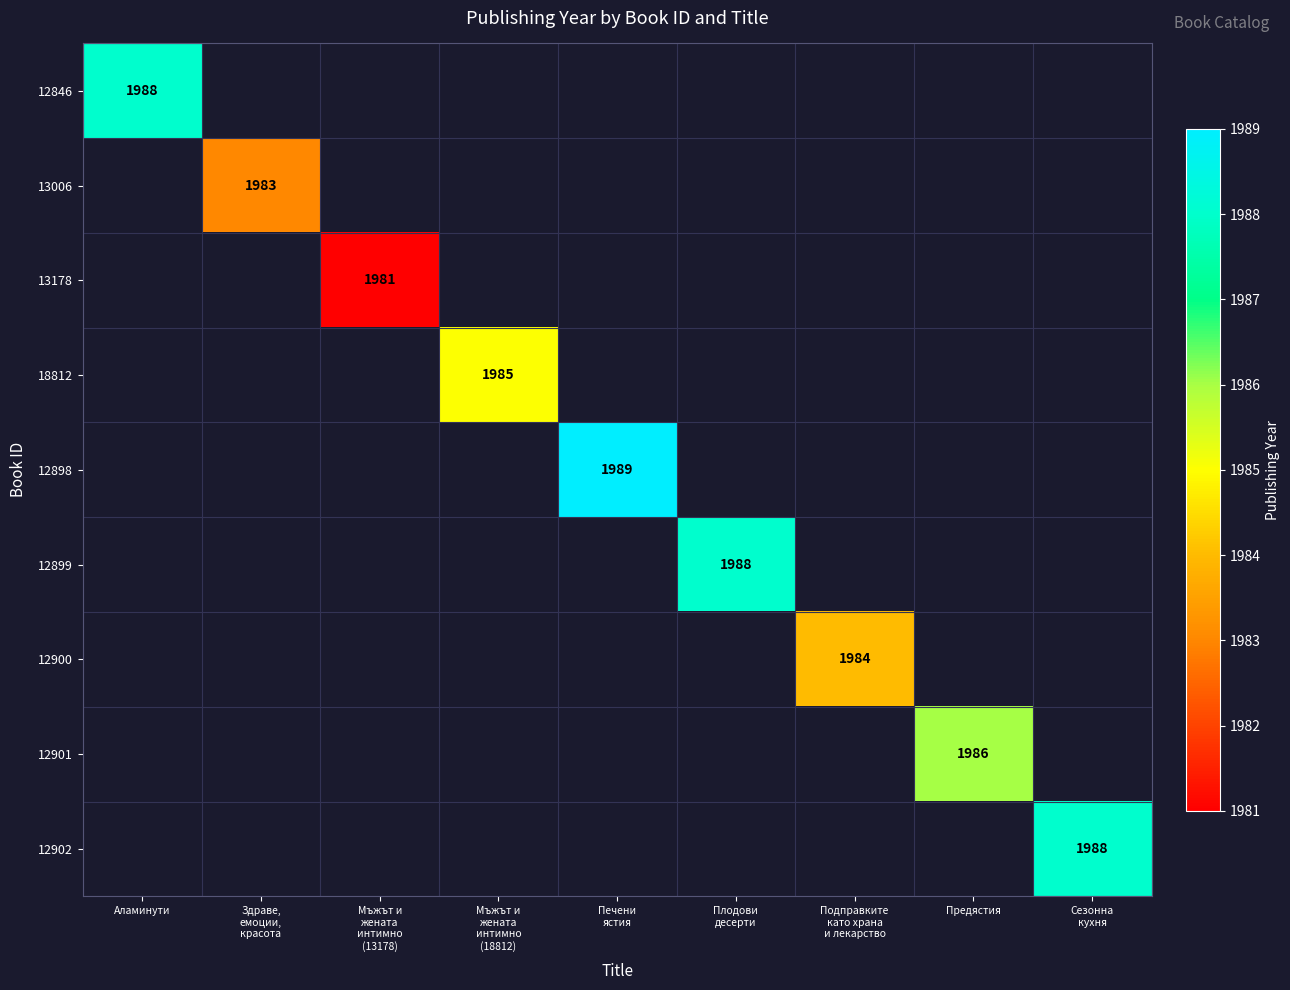

True or false: 12846 has a value of 1988 at Аламинути.

True